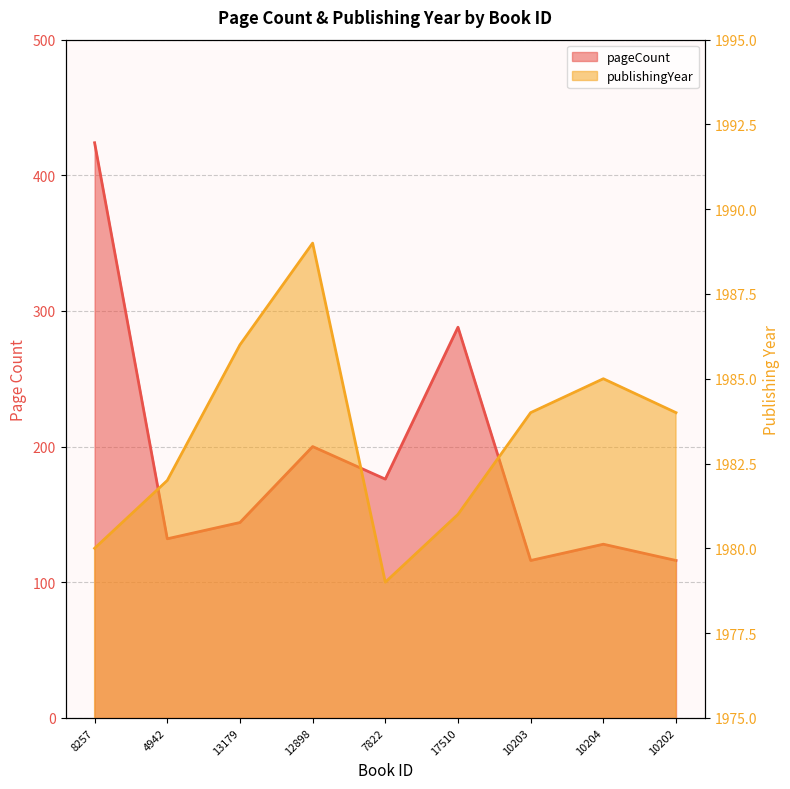

How many interior local peaks does the publishingYear series have?

2